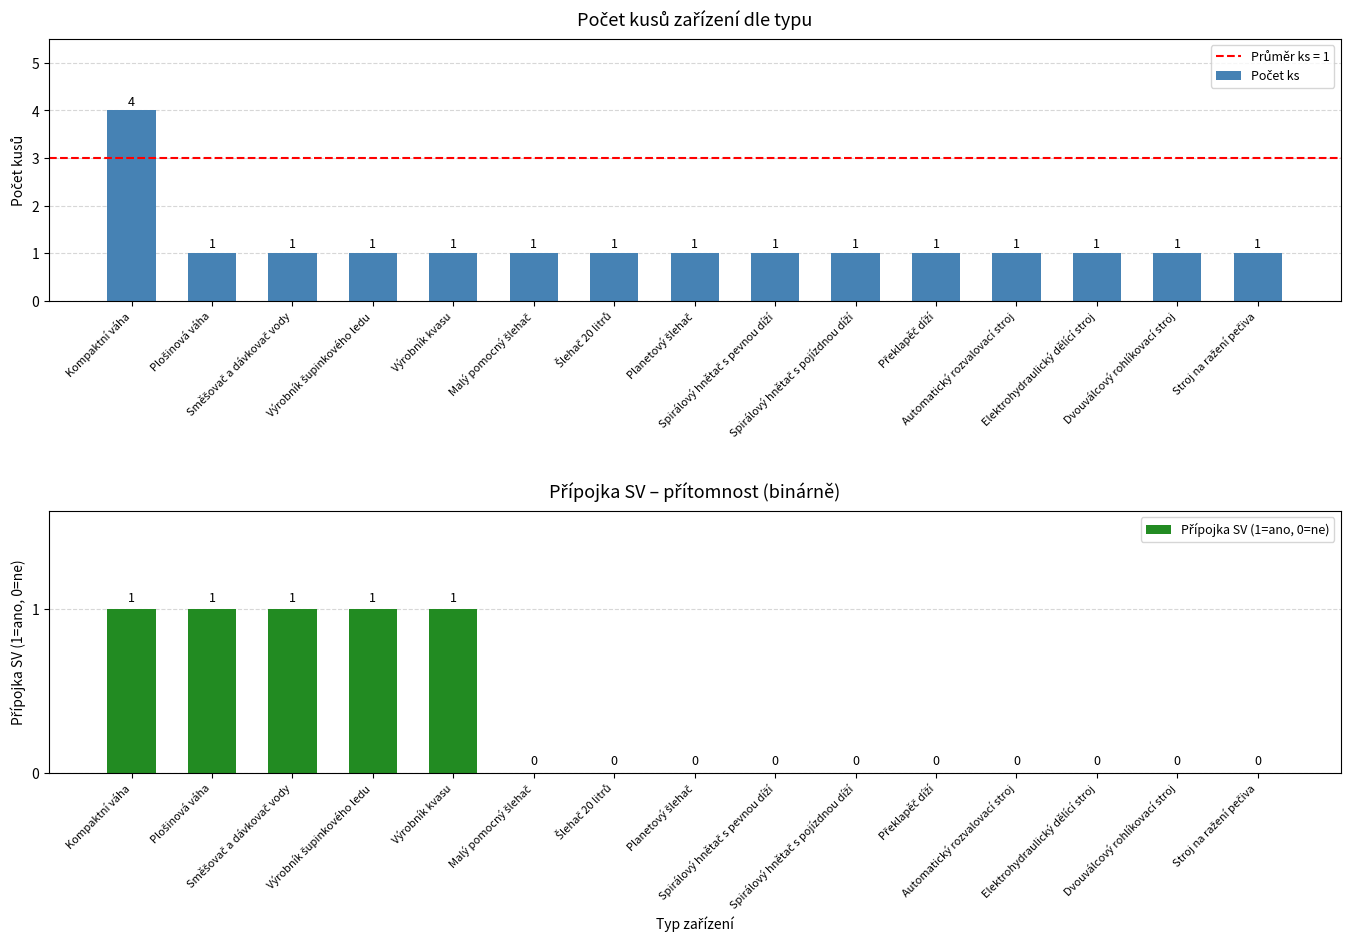

What is the value of the Počet ks bar at the 7th from the left?

1